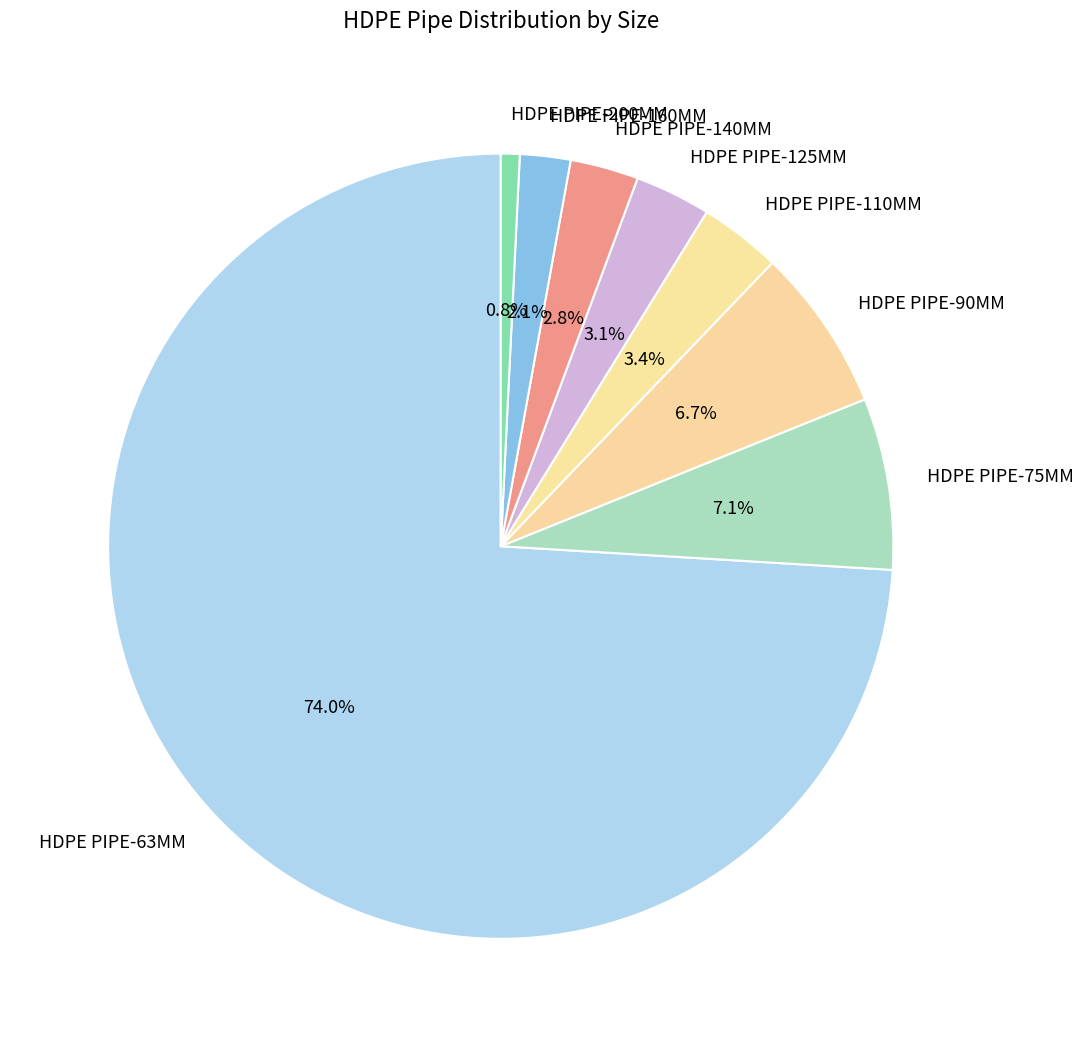

Is there a majority slice in this chart?

Yes